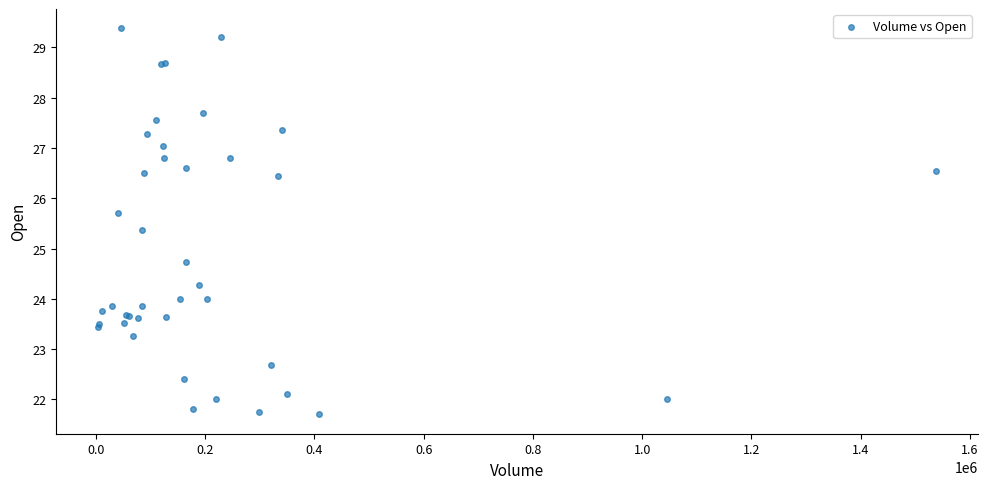

What Y value in the scatter plot is closest to 25?

24.7